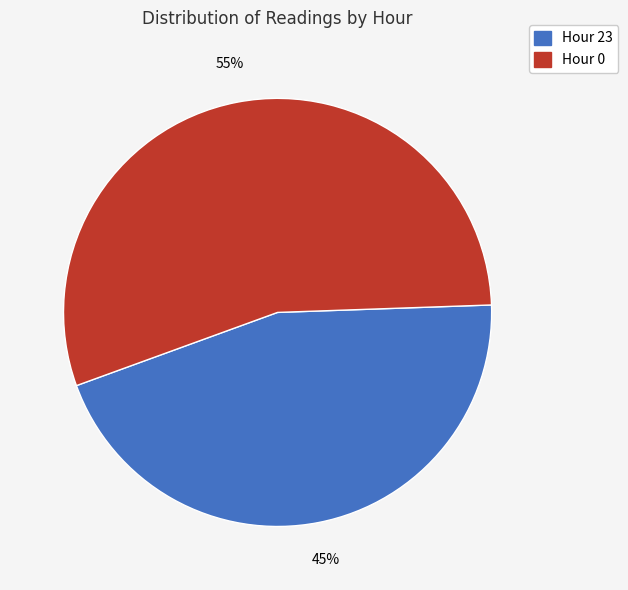

To the nearest percent, what is the average slice percentage?

50%